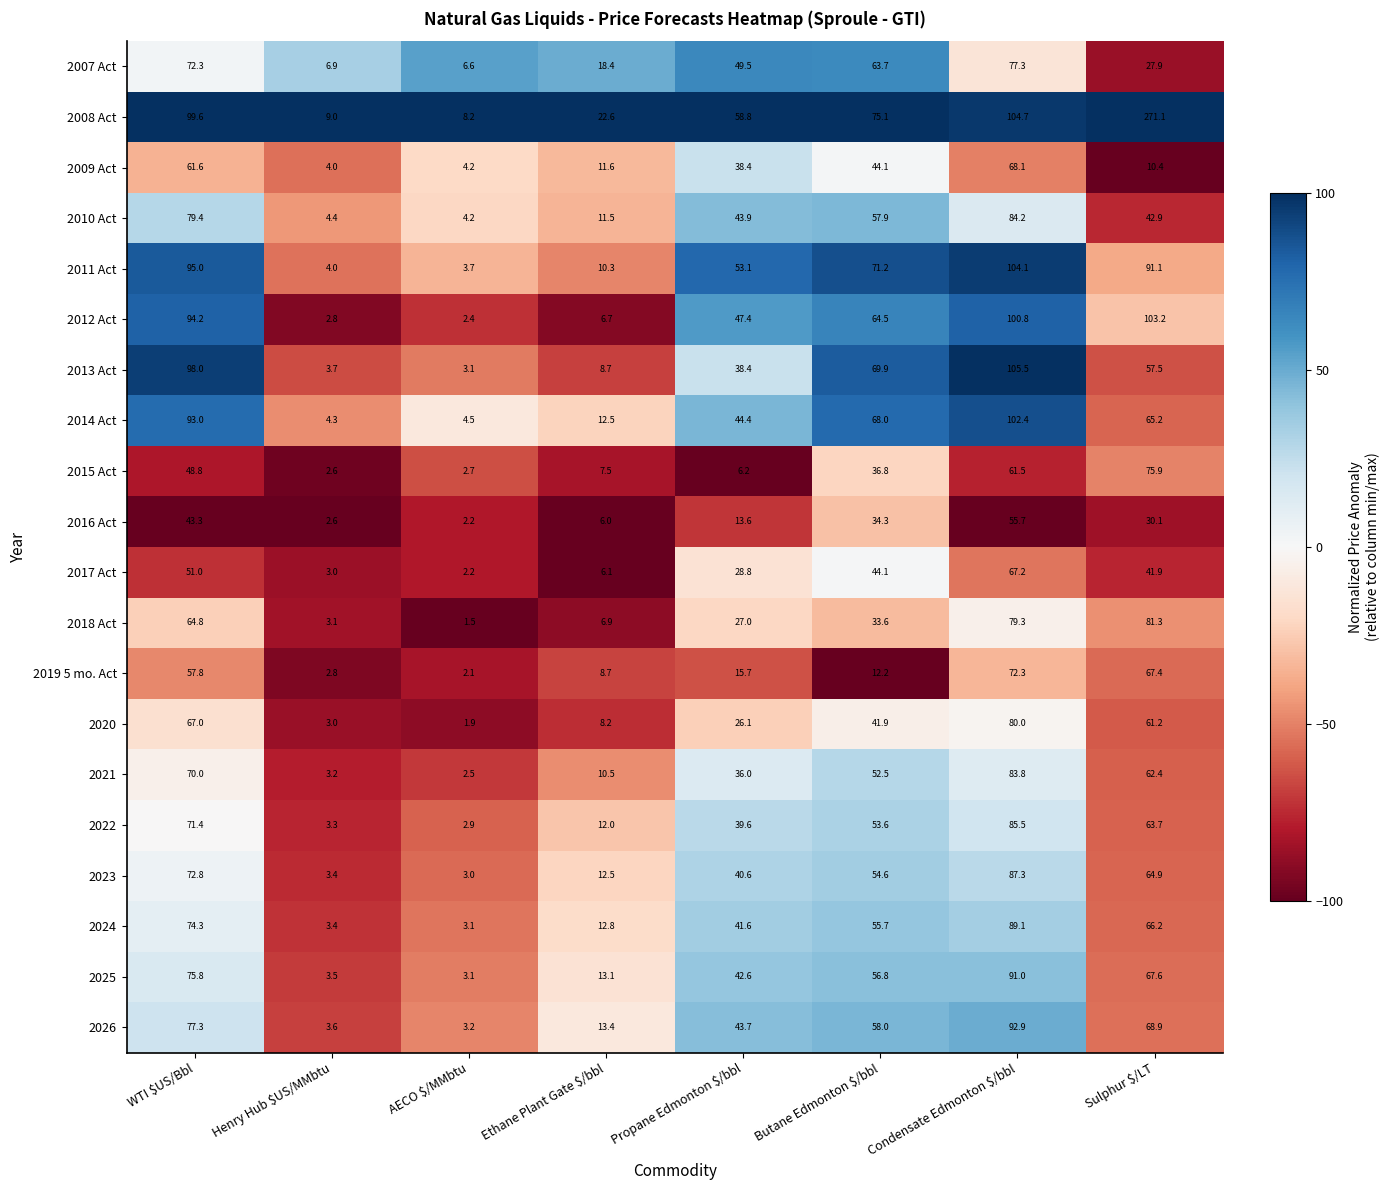

What is the difference between the maximum and minimum values in the 2007 Act series?

70.7